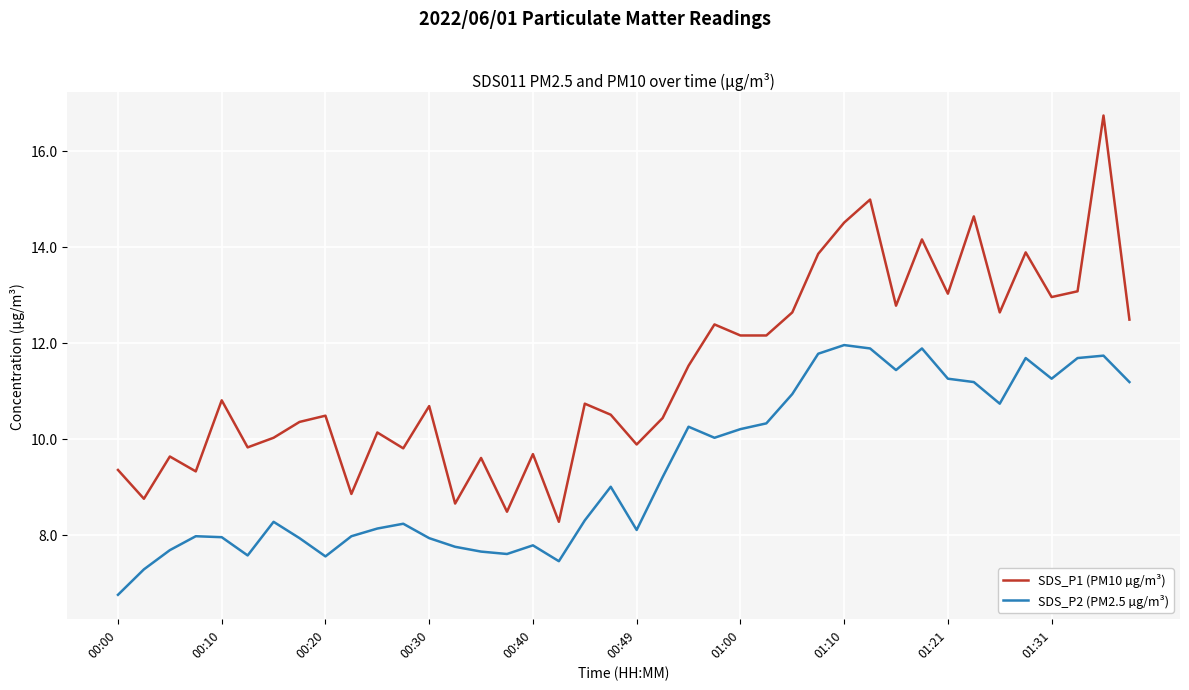

Rank the series by their maximum value, from lowest to highest.

SDS_P2 (PM2.5 µg/m³), SDS_P1 (PM10 µg/m³)